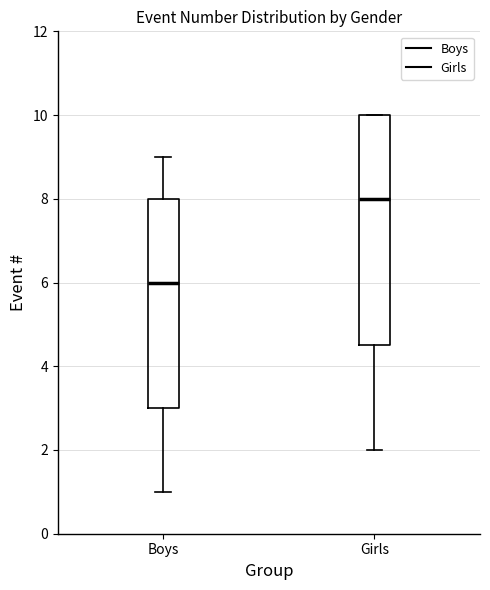

Comparing the boxes themselves (not the whiskers), which one is the tallest?

Girls